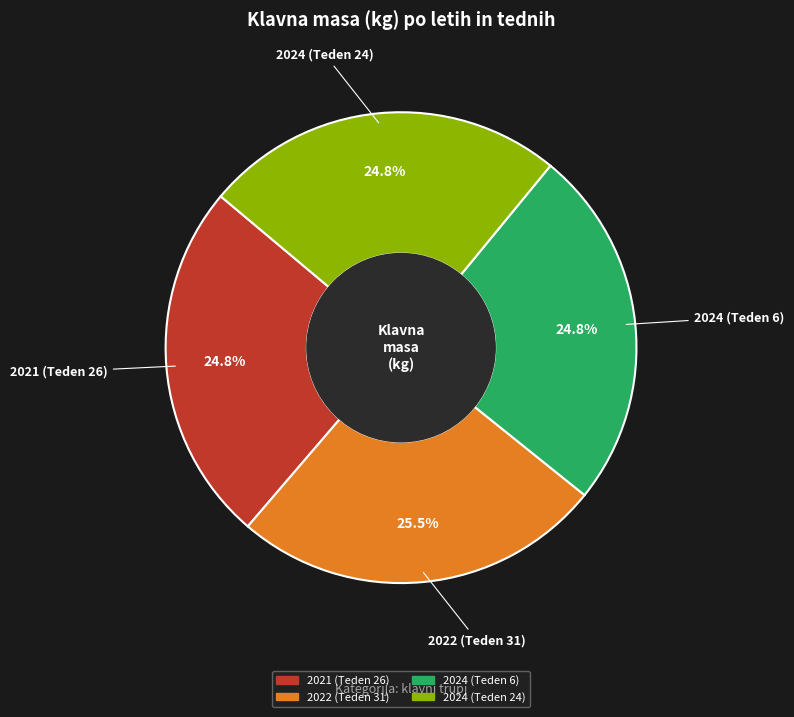

What is the ratio of the value at 2024 (Teden 6) to the value at 2022 (Teden 31)?

1.0